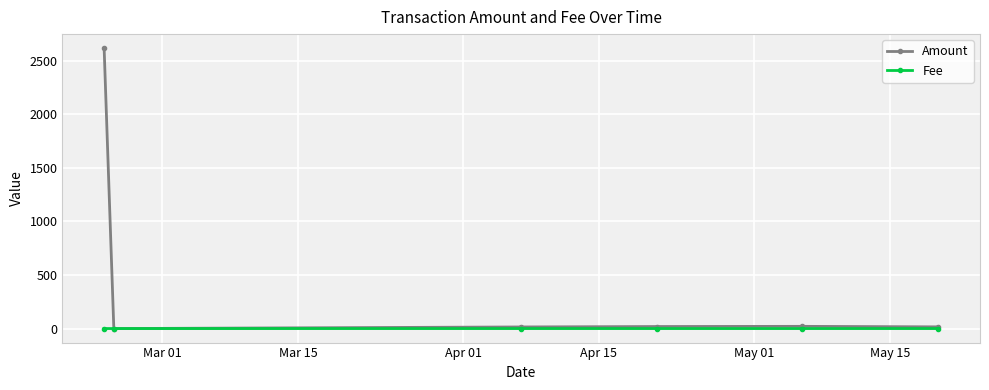

True or false: Amount has more than 0 interior local peaks.

True